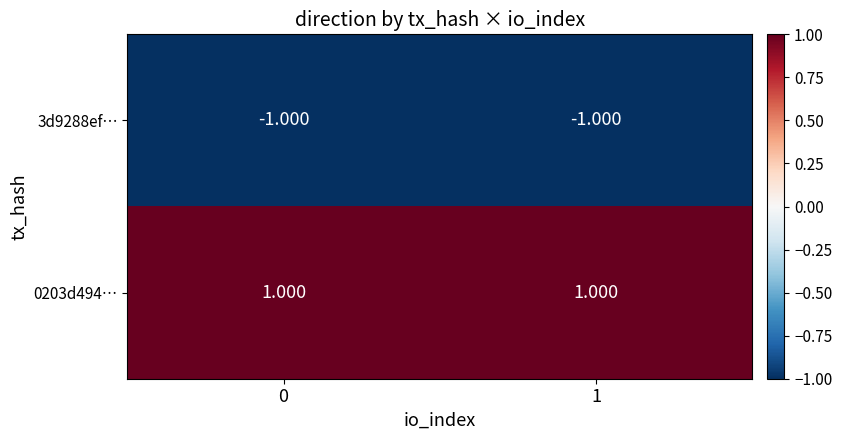

What is the smallest value displayed?

-1